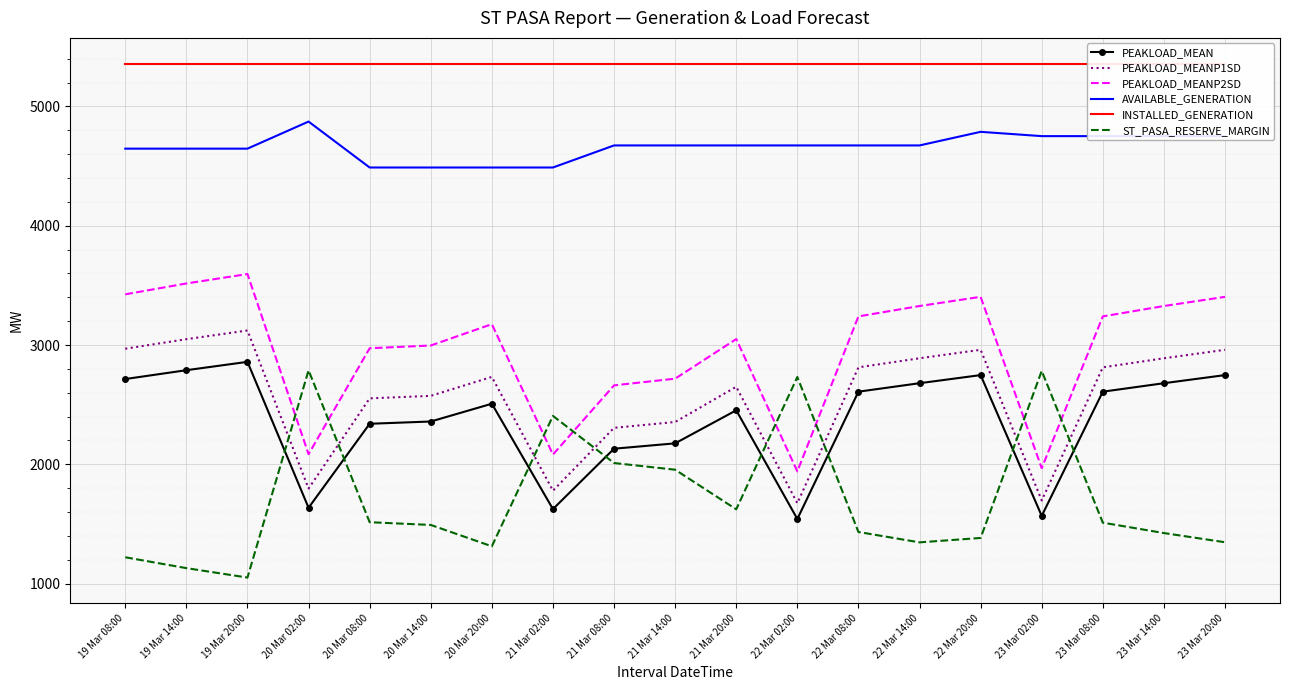

What is the total value across all series at 23 Mar 08:00?

20283